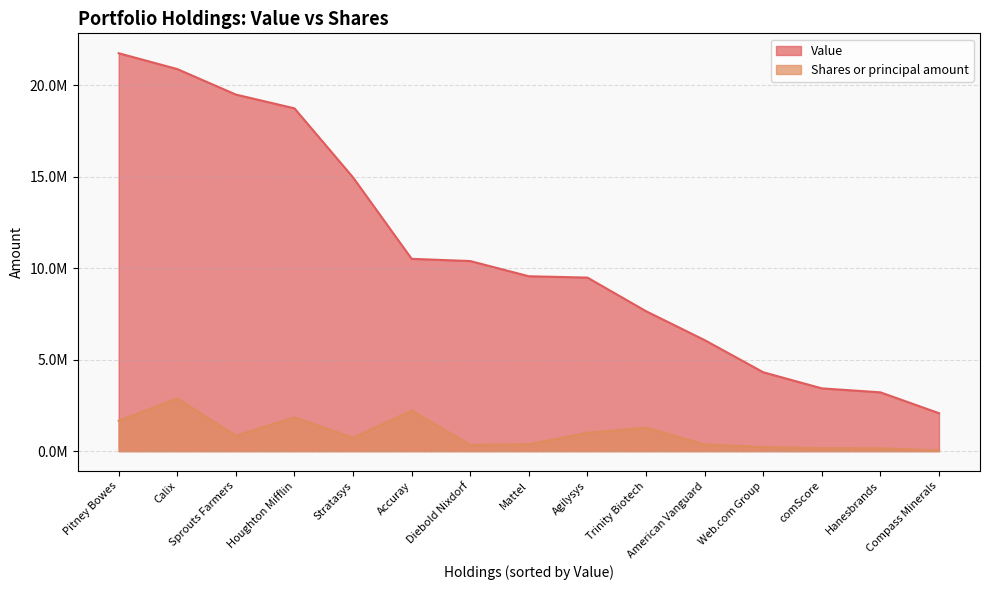

Reading right to left, extract all data points from this chart.

Value: 2076000	3216000	3433000	4315000	6072000	7653000	9490000	9563000	10395000	10516000	14966000	18745000	19499000	20893000	21759000
Shares or principal amount: 30600	154900	159000	223600	365800	1284100	1004200	373400	338600	2213800	730400	1846800	843400	2881800	1659700